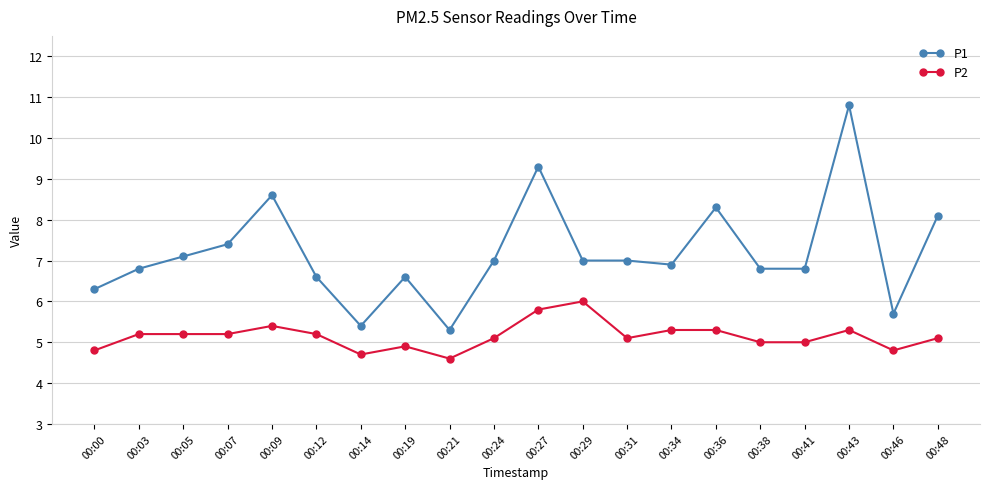

List the series in order of their peak value, lowest first.

P2, P1